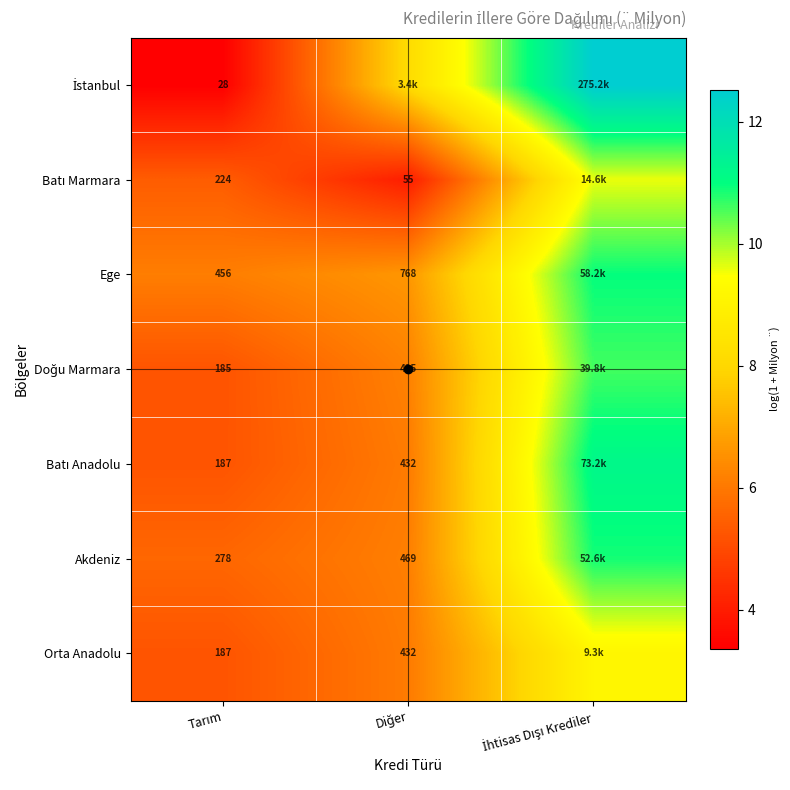

Read the Doğu Marmara value at İhtisas Dışı Krediler.

10.6